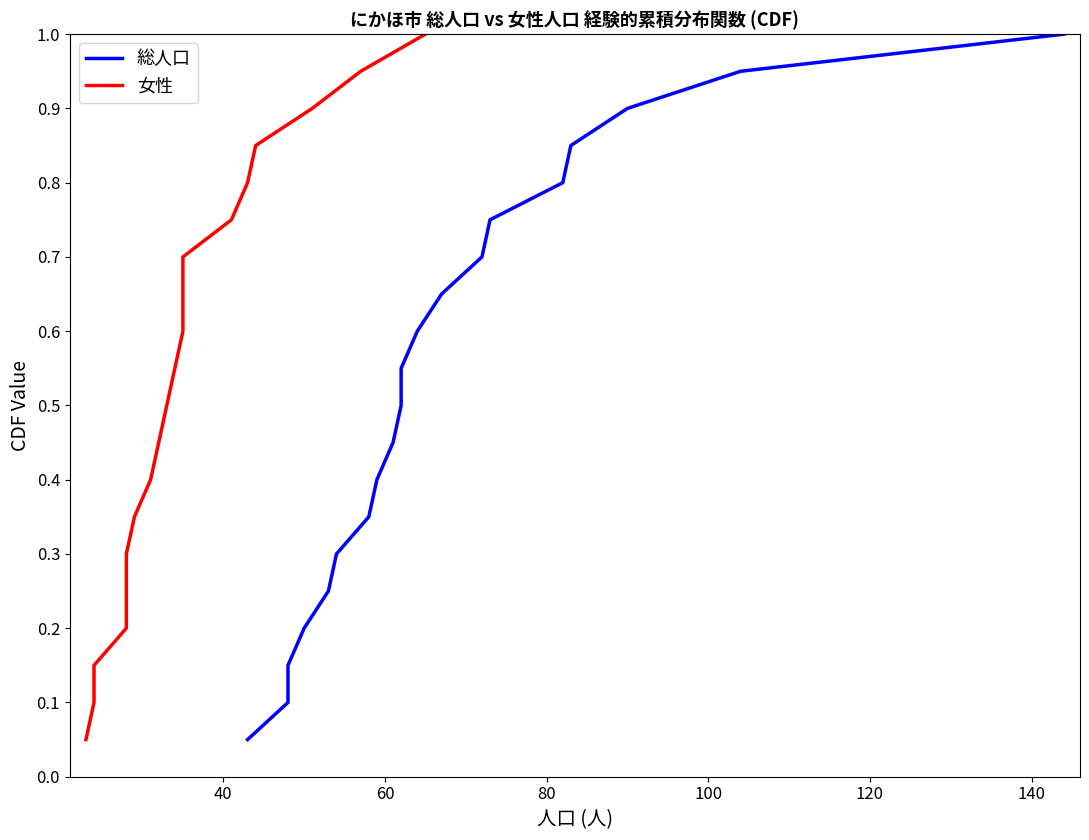

What is the value of the 総人口 point at the 14th from the left?

0.7